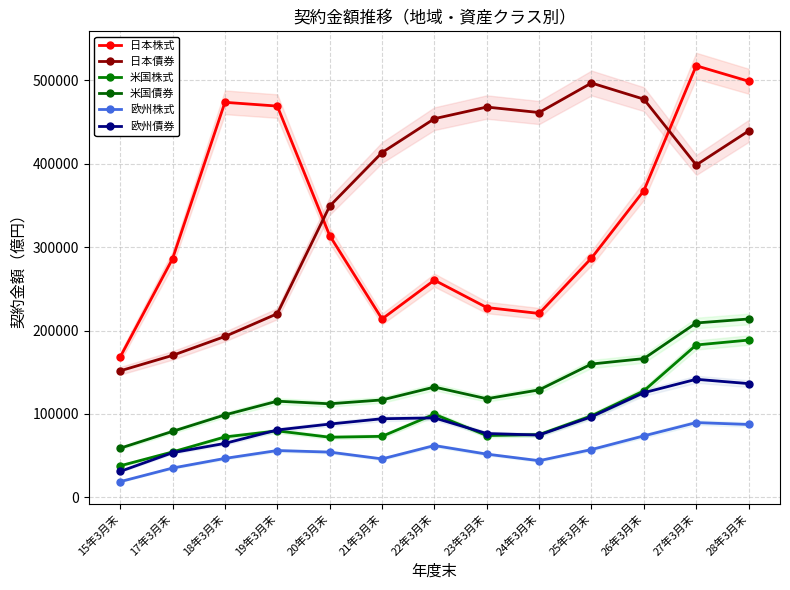

How many categories are shown in the chart?

13